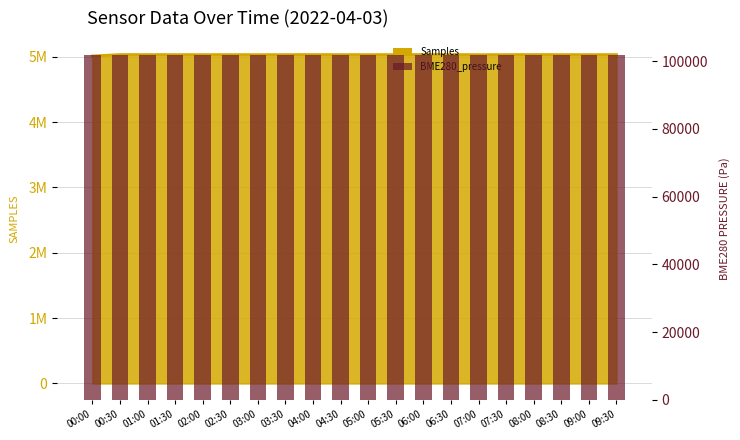

List the labels in order of value, smallest first.

00:00, 04:30, 01:00, 06:00, 03:30, 08:00, 06:30, 01:30, 04:00, 08:30, 05:00, 09:30, 07:00, 00:30, 03:00, 09:00, 02:00, 02:30, 05:30, 07:30